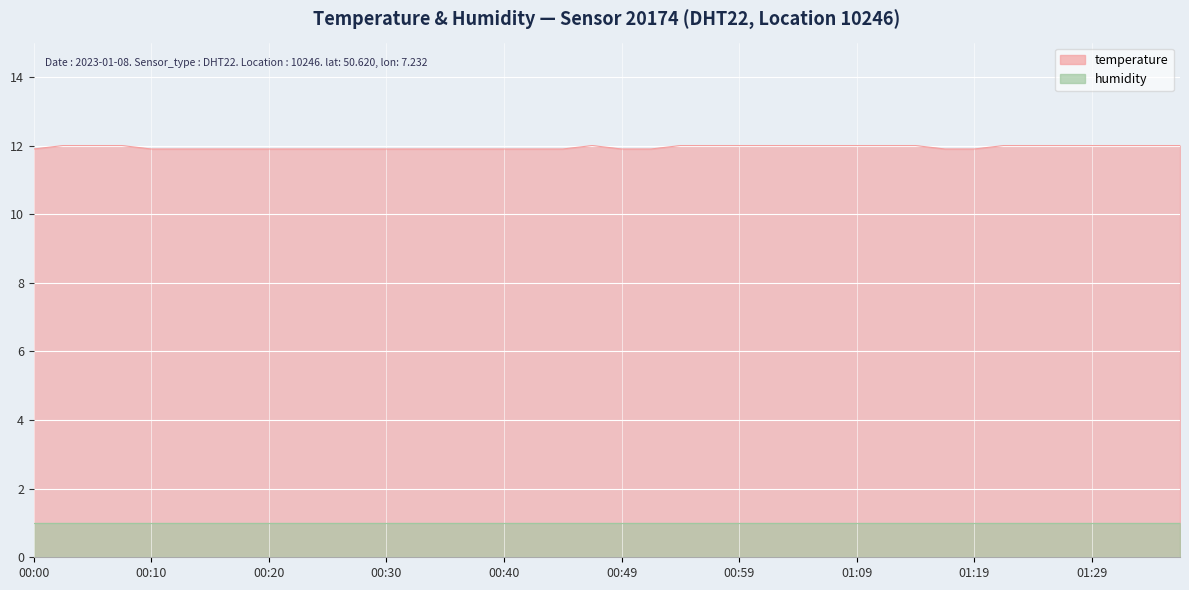

What is the average value?

11.9